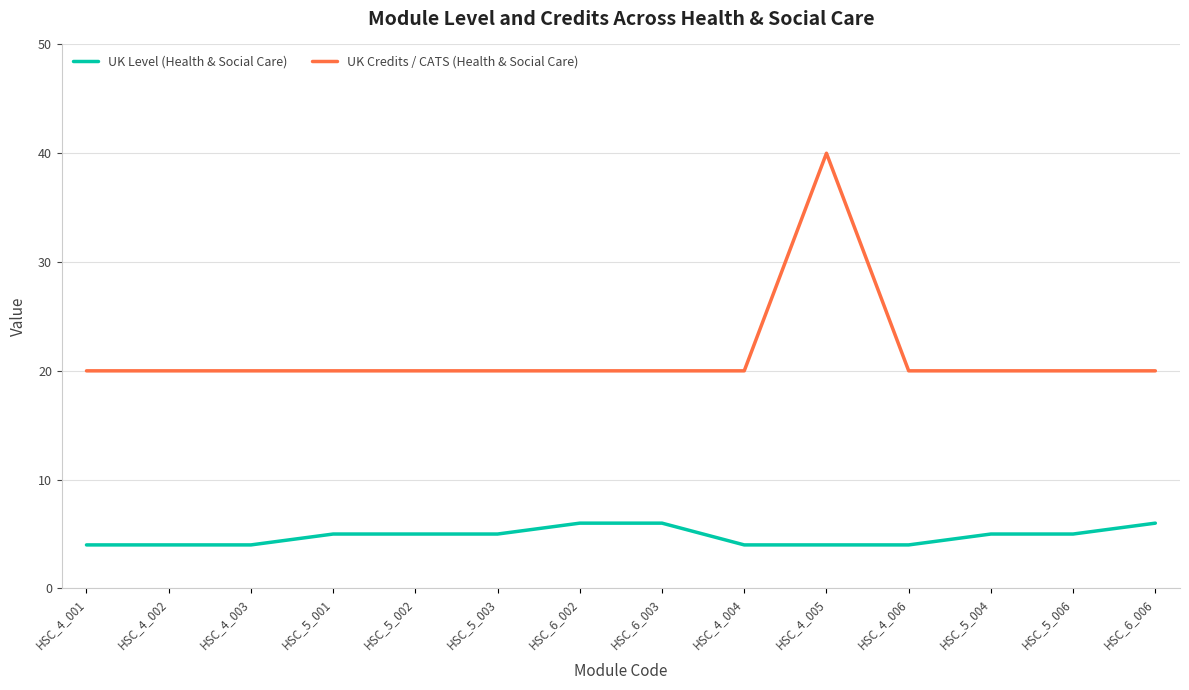

True or false: UK Level (Health & Social Care) and UK Credits / CATS (Health & Social Care) cross at least once.

False